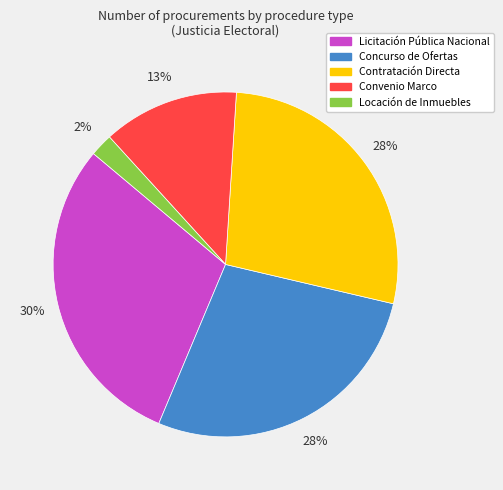

Does any single category account for the majority?

No